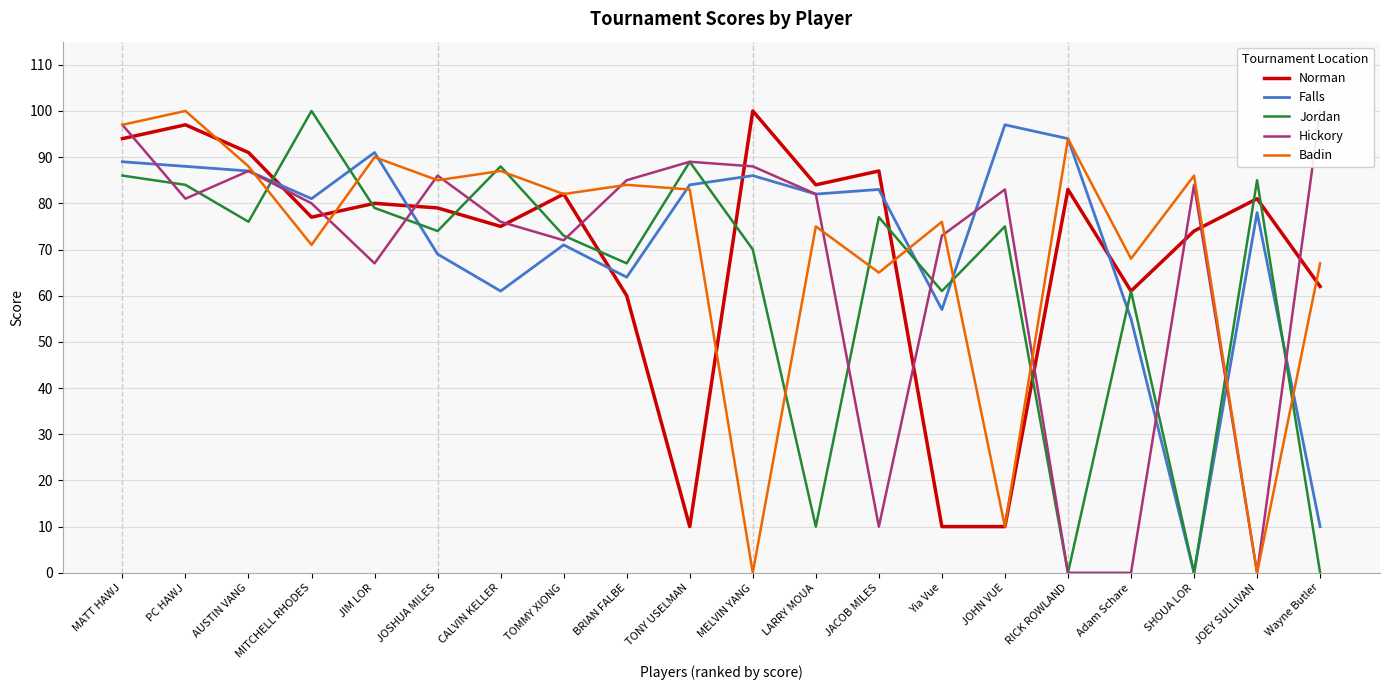

True or false: Norman has a value of 77 at MITCHELL RHODES.

True